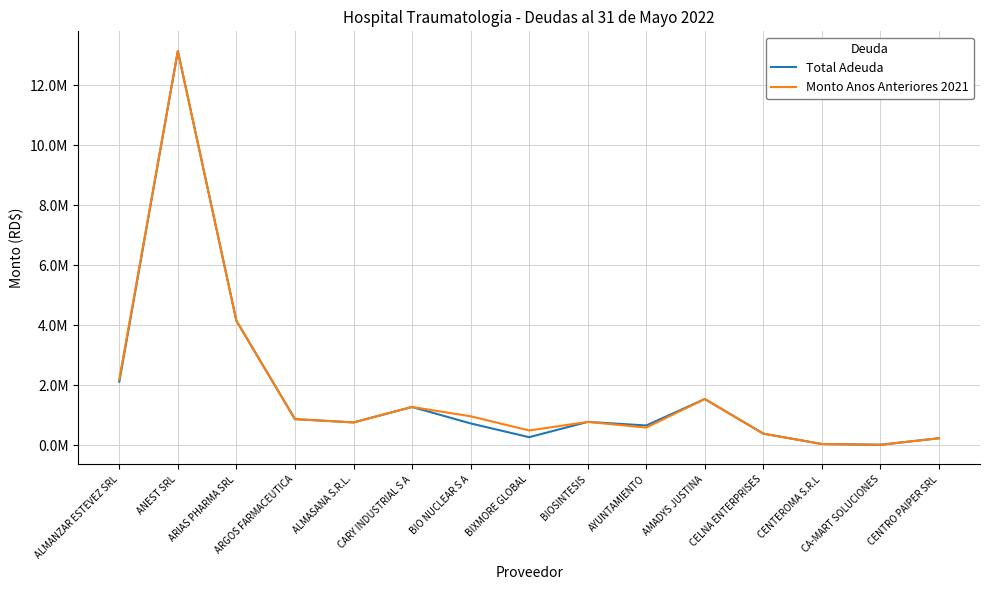

How many interior local valleys does the Total Adeuda series have?

4